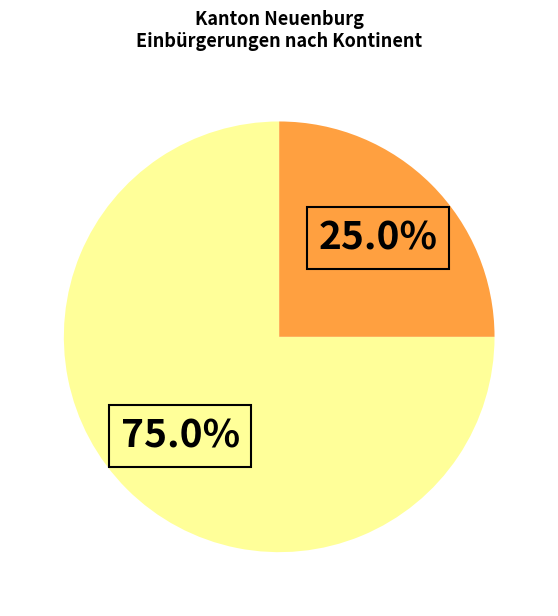

Is there any slice that represents more than half of the pie?

Yes